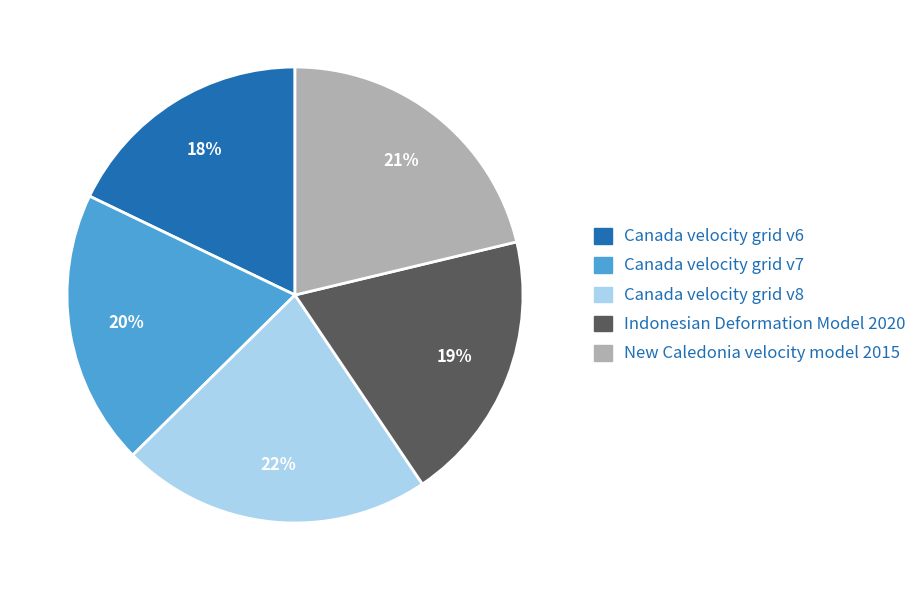

How many slices are in this pie chart?

5